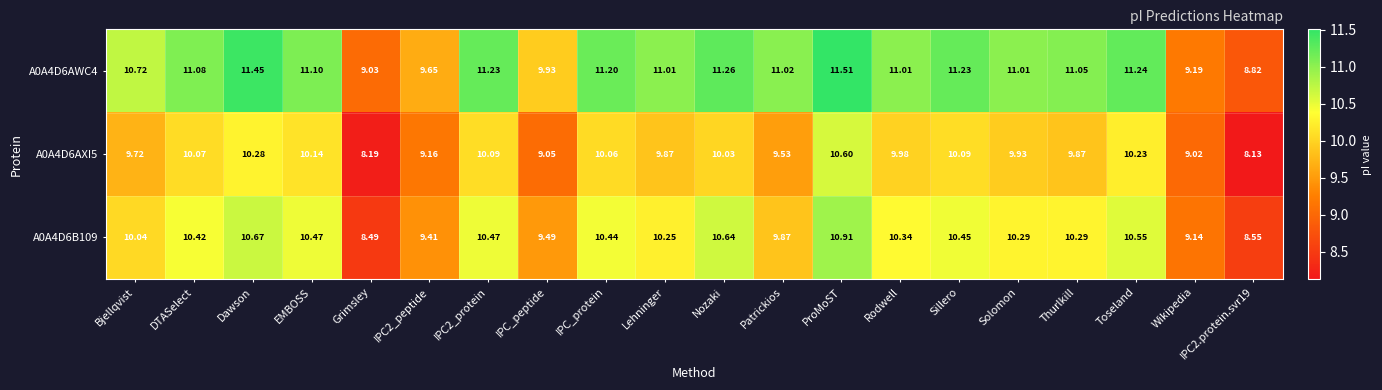

At how many categories does at least one series exceed 10?

15